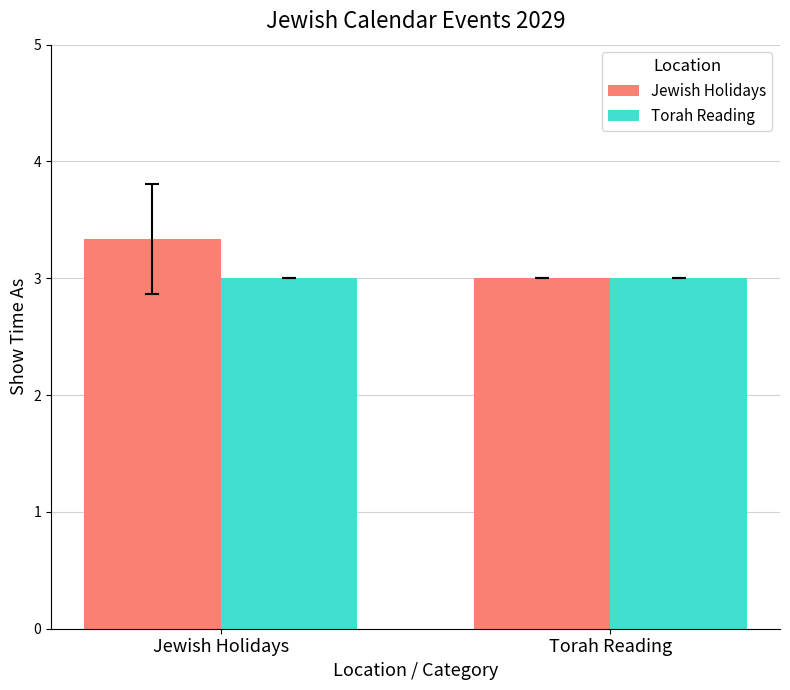

Reading left to right, extract all data points from this chart.

Jewish Holidays: Jewish Holidays=3.3	Torah Reading=3.0
Torah Reading: Jewish Holidays=3.0	Torah Reading=3.0